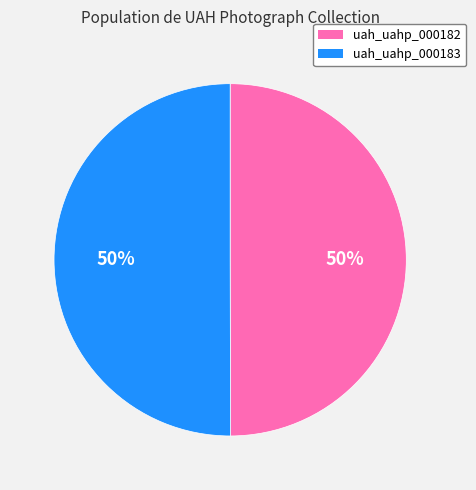

What percentage is the uah_uahp_000182 slice, to the nearest percent?

50%